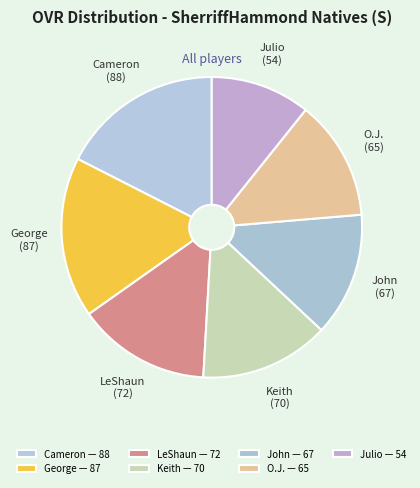

True or false: Keith accounts for 21% of the total.

False